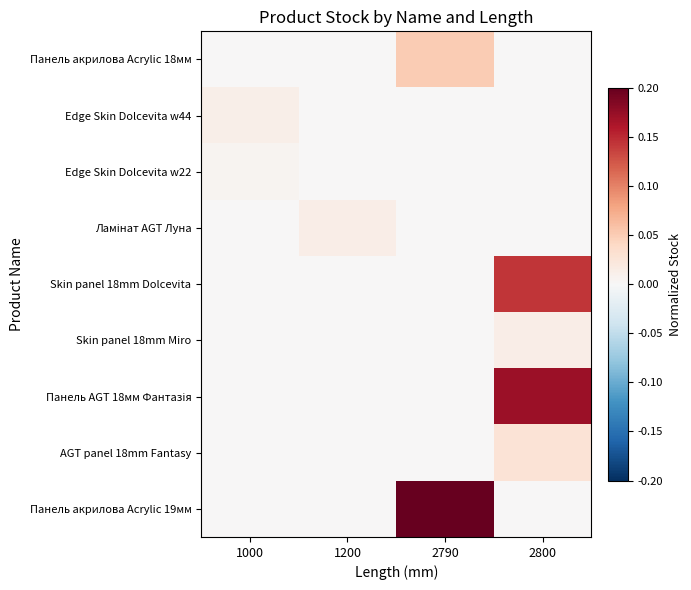

Which series has the widest spread of values?

Панель акрилова Acrylic 19мм